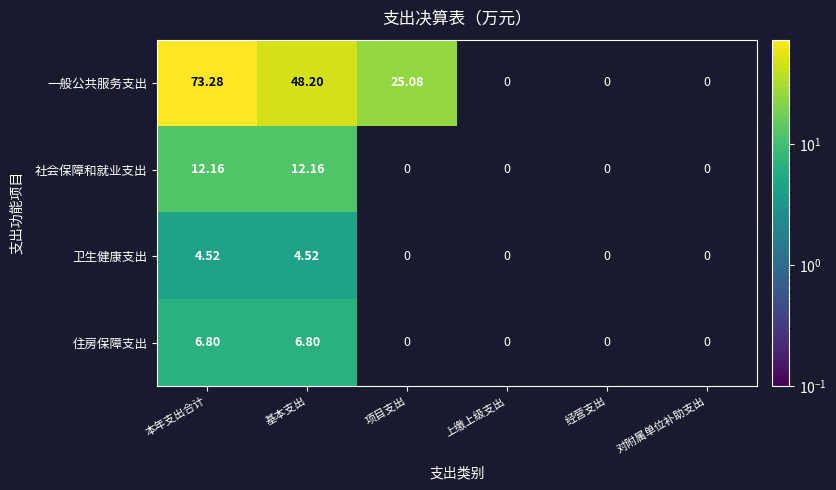

Is the value of 住房保障支出 at 基本支出 greater than the value of 卫生健康支出 at 本年支出合计?

Yes